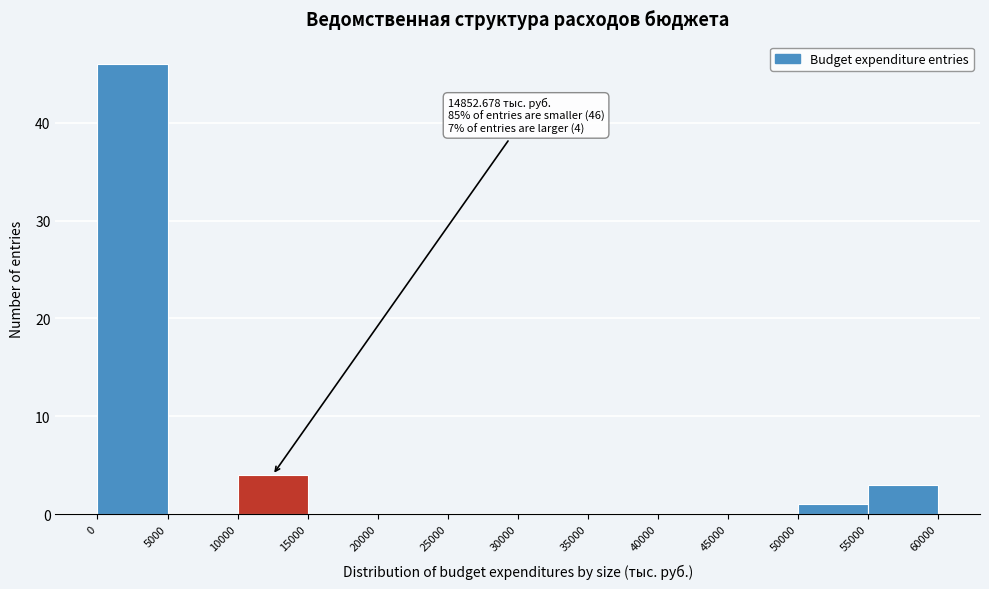

Over which range of the x-axis is the bar tallest?

0 to 5000